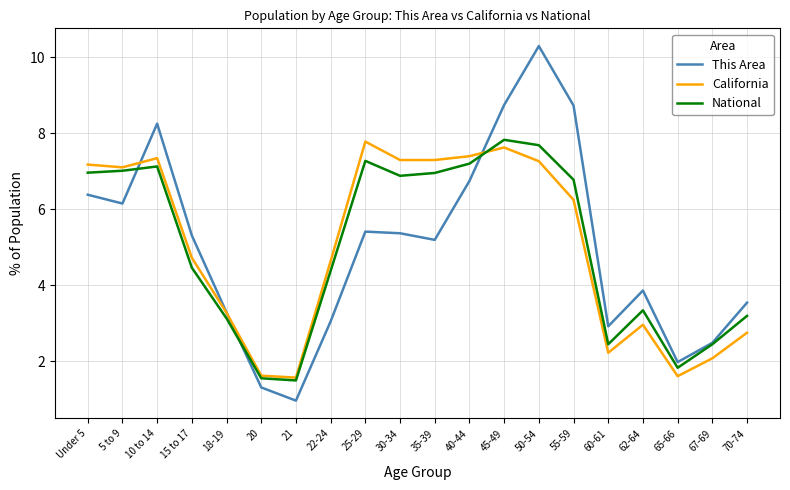

The value of This Area at 25-29 is 2.2. True or false?

False